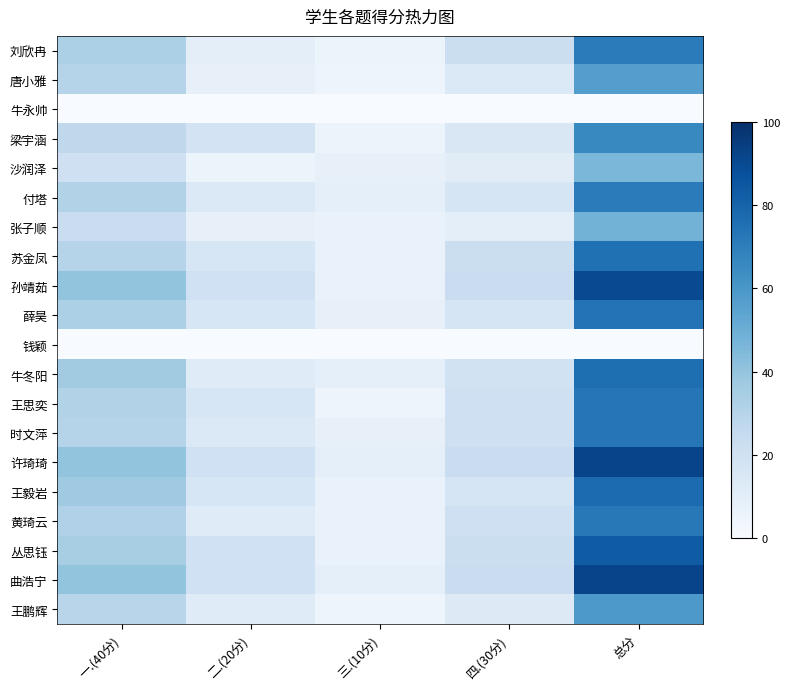

Which series has the largest total across all categories?

许琦琦